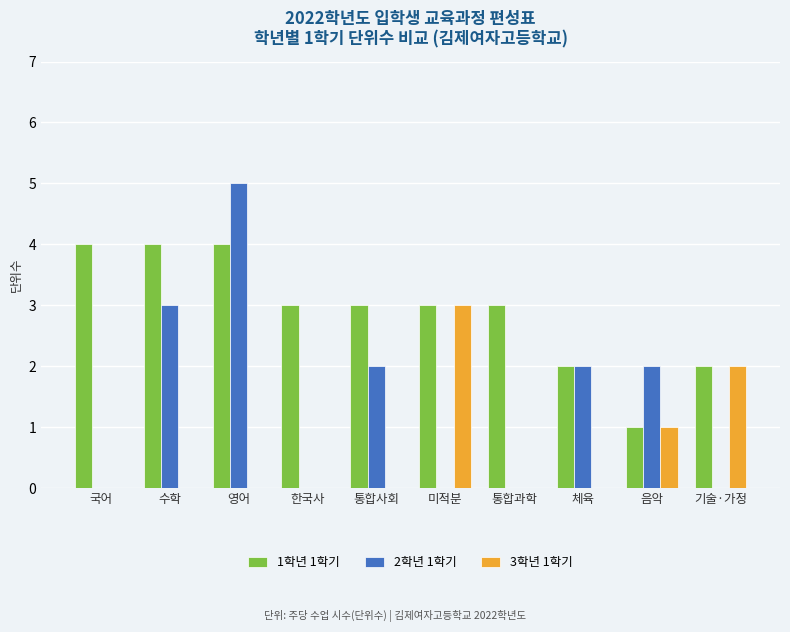

Which series has the largest total across all categories?

1학년 1학기